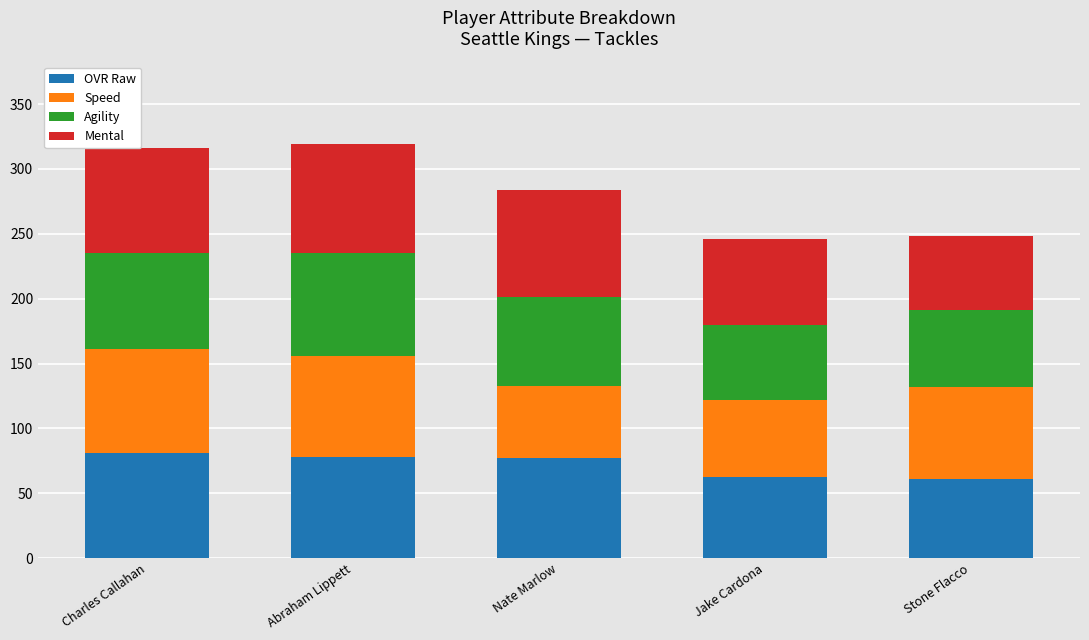

What is the maximum value for OVR Raw?

81